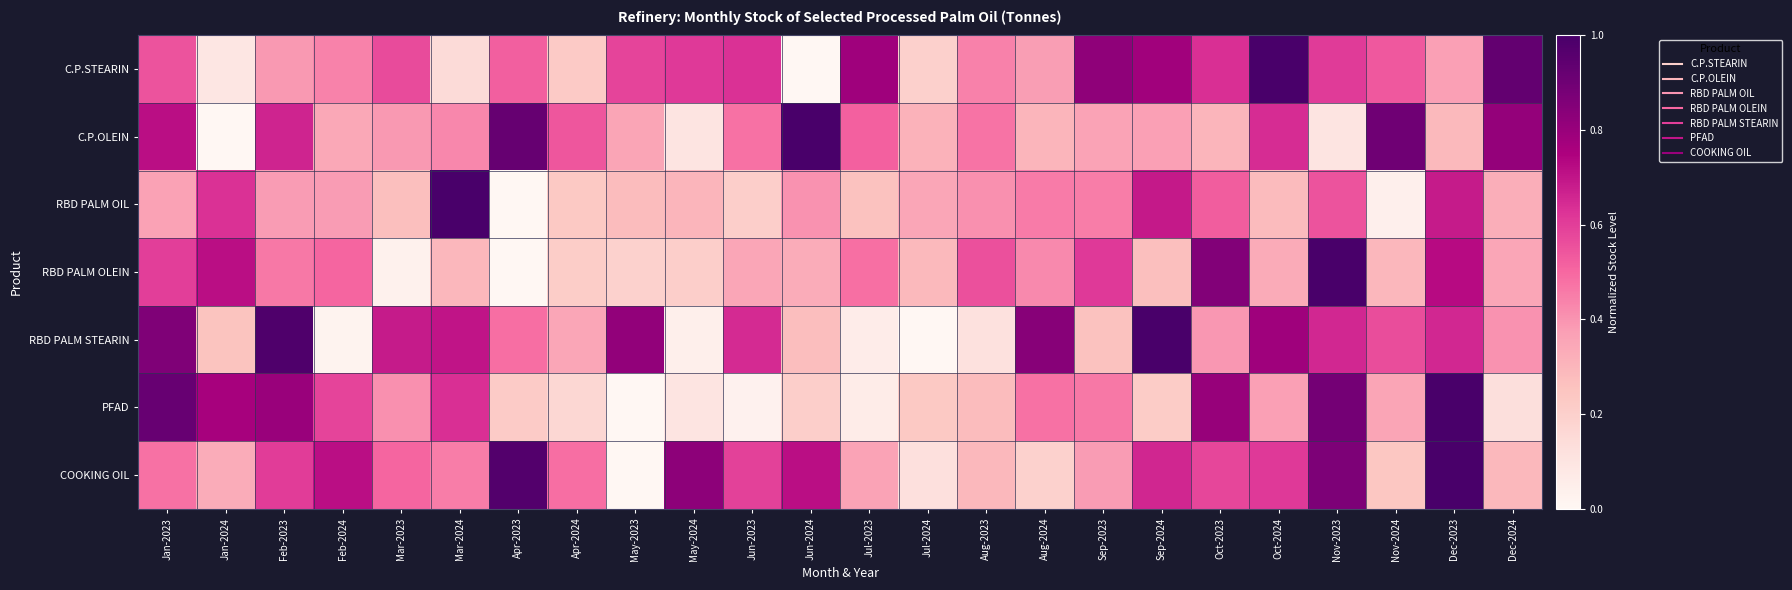

Reading left to right, transcribe all the data shown in this chart.

C.P.STEARIN: Jan-2023=0.6	Jan-2024=0.1	Feb-2023=0.4	Feb-2024=0.4	Mar-2023=0.6	Mar-2024=0.1	Apr-2023=0.5	Apr-2024=0.2	May-2023=0.6	May-2024=0.6	Jun-2023=0.6	Jun-2024=0.0	Jul-2023=0.8	Jul-2024=0.2	Aug-2023=0.4	Aug-2024=0.4	Sep-2023=0.8	Sep-2024=0.8	Oct-2023=0.6	Oct-2024=1.0	Nov-2023=0.6	Nov-2024=0.5	Dec-2023=0.4	Dec-2024=0.9
C.P.OLEIN: Jan-2023=0.7	Jan-2024=0.0	Feb-2023=0.7	Feb-2024=0.3	Mar-2023=0.4	Mar-2024=0.4	Apr-2023=0.9	Apr-2024=0.5	May-2023=0.4	May-2024=0.1	Jun-2023=0.5	Jun-2024=1.0	Jul-2023=0.5	Jul-2024=0.3	Aug-2023=0.5	Aug-2024=0.3	Sep-2023=0.4	Sep-2024=0.4	Oct-2023=0.3	Oct-2024=0.6	Nov-2023=0.1	Nov-2024=0.9	Dec-2023=0.3	Dec-2024=0.8
RBD PALM OIL: Jan-2023=0.4	Jan-2024=0.6	Feb-2023=0.4	Feb-2024=0.4	Mar-2023=0.3	Mar-2024=1.0	Apr-2023=0.0	Apr-2024=0.2	May-2023=0.3	May-2024=0.3	Jun-2023=0.2	Jun-2024=0.4	Jul-2023=0.3	Jul-2024=0.3	Aug-2023=0.4	Aug-2024=0.5	Sep-2023=0.5	Sep-2024=0.7	Oct-2023=0.5	Oct-2024=0.3	Nov-2023=0.6	Nov-2024=0.0	Dec-2023=0.7	Dec-2024=0.3
RBD PALM OLEIN: Jan-2023=0.6	Jan-2024=0.7	Feb-2023=0.5	Feb-2024=0.5	Mar-2023=0.0	Mar-2024=0.3	Apr-2023=0.0	Apr-2024=0.2	May-2023=0.2	May-2024=0.2	Jun-2023=0.3	Jun-2024=0.3	Jul-2023=0.5	Jul-2024=0.3	Aug-2023=0.6	Aug-2024=0.4	Sep-2023=0.6	Sep-2024=0.3	Oct-2023=0.9	Oct-2024=0.3	Nov-2023=1.0	Nov-2024=0.3	Dec-2023=0.7	Dec-2024=0.3
RBD PALM STEARIN: Jan-2023=0.9	Jan-2024=0.3	Feb-2023=1.0	Feb-2024=0.0	Mar-2023=0.7	Mar-2024=0.7	Apr-2023=0.5	Apr-2024=0.4	May-2023=0.8	May-2024=0.0	Jun-2023=0.6	Jun-2024=0.3	Jul-2023=0.1	Jul-2024=0.0	Aug-2023=0.1	Aug-2024=0.8	Sep-2023=0.3	Sep-2024=1.0	Oct-2023=0.4	Oct-2024=0.8	Nov-2023=0.7	Nov-2024=0.6	Dec-2023=0.7	Dec-2024=0.4
PFAD: Jan-2023=0.9	Jan-2024=0.8	Feb-2023=0.8	Feb-2024=0.6	Mar-2023=0.4	Mar-2024=0.6	Apr-2023=0.2	Apr-2024=0.2	May-2023=0.0	May-2024=0.1	Jun-2023=0.0	Jun-2024=0.2	Jul-2023=0.1	Jul-2024=0.2	Aug-2023=0.3	Aug-2024=0.5	Sep-2023=0.5	Sep-2024=0.2	Oct-2023=0.8	Oct-2024=0.4	Nov-2023=0.9	Nov-2024=0.4	Dec-2023=1.0	Dec-2024=0.1
COOKING OIL: Jan-2023=0.5	Jan-2024=0.3	Feb-2023=0.6	Feb-2024=0.7	Mar-2023=0.5	Mar-2024=0.5	Apr-2023=1.0	Apr-2024=0.5	May-2023=0.0	May-2024=0.8	Jun-2023=0.6	Jun-2024=0.7	Jul-2023=0.4	Jul-2024=0.1	Aug-2023=0.3	Aug-2024=0.2	Sep-2023=0.4	Sep-2024=0.7	Oct-2023=0.6	Oct-2024=0.6	Nov-2023=0.9	Nov-2024=0.2	Dec-2023=1.0	Dec-2024=0.3